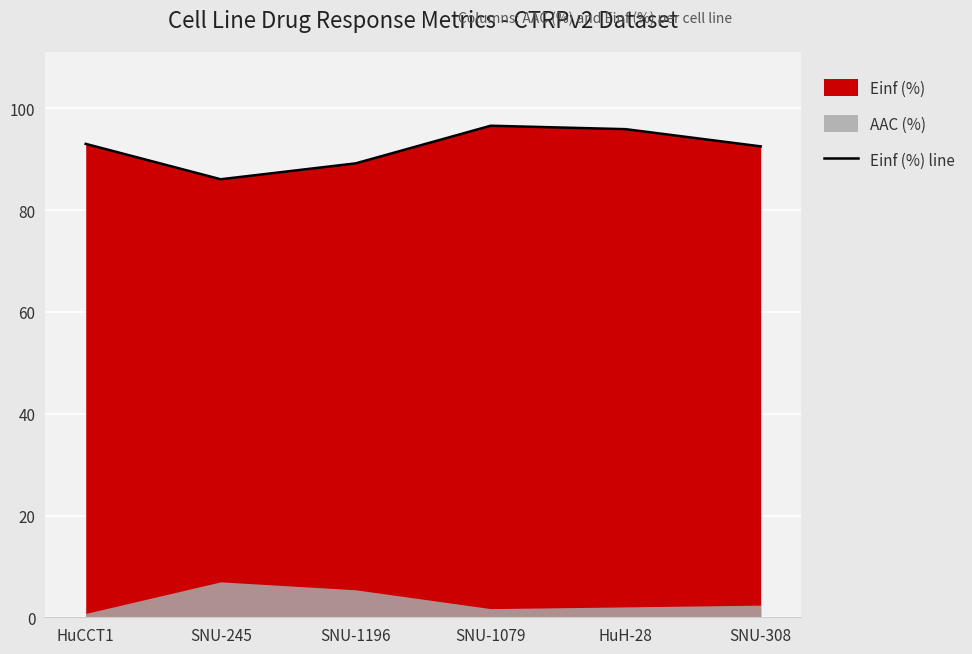

What position from the left is HuCCT1?

1